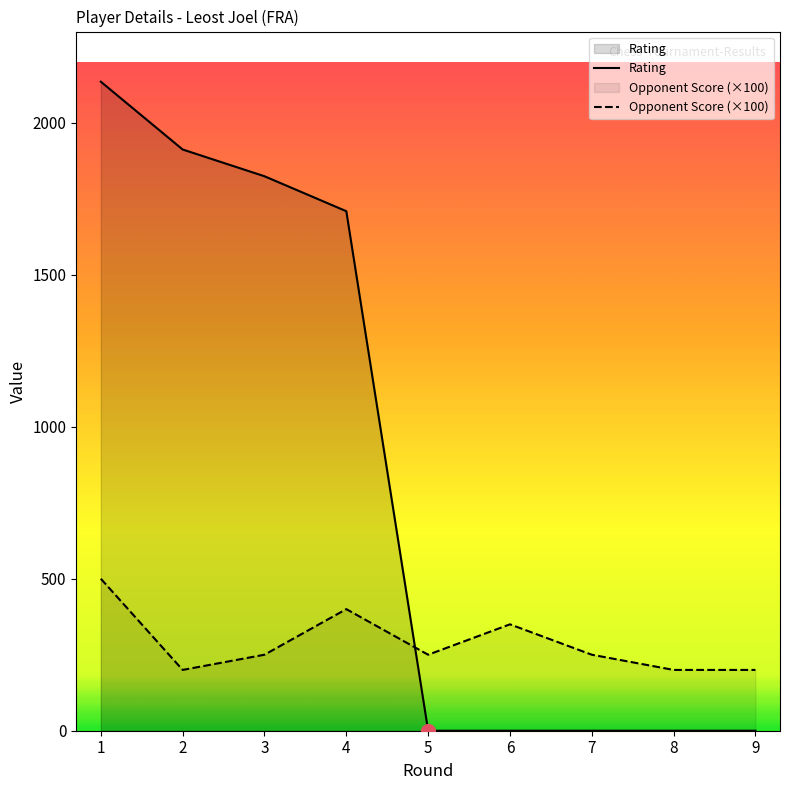

Where is Rating nearest to the value 1067?

4